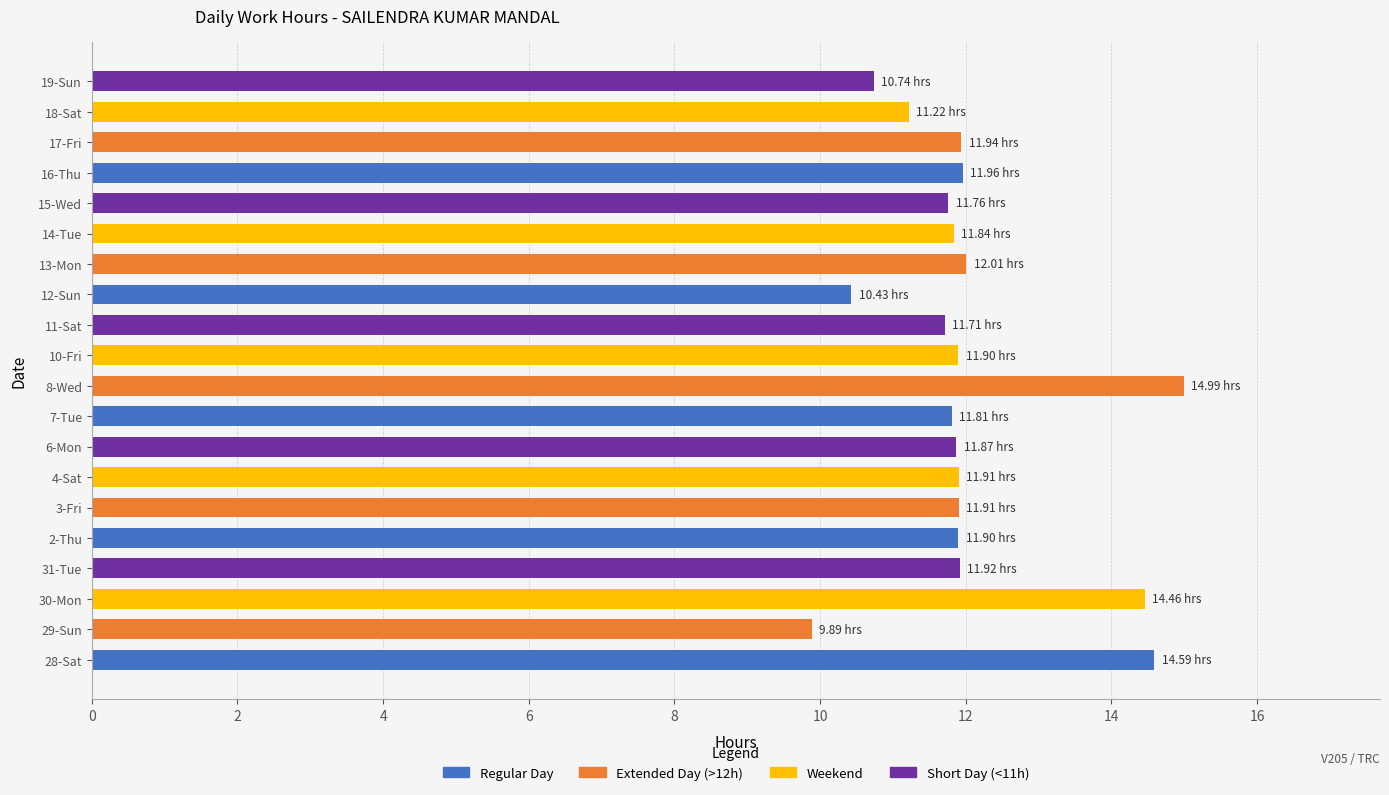

What is the sum of all values?

240.8